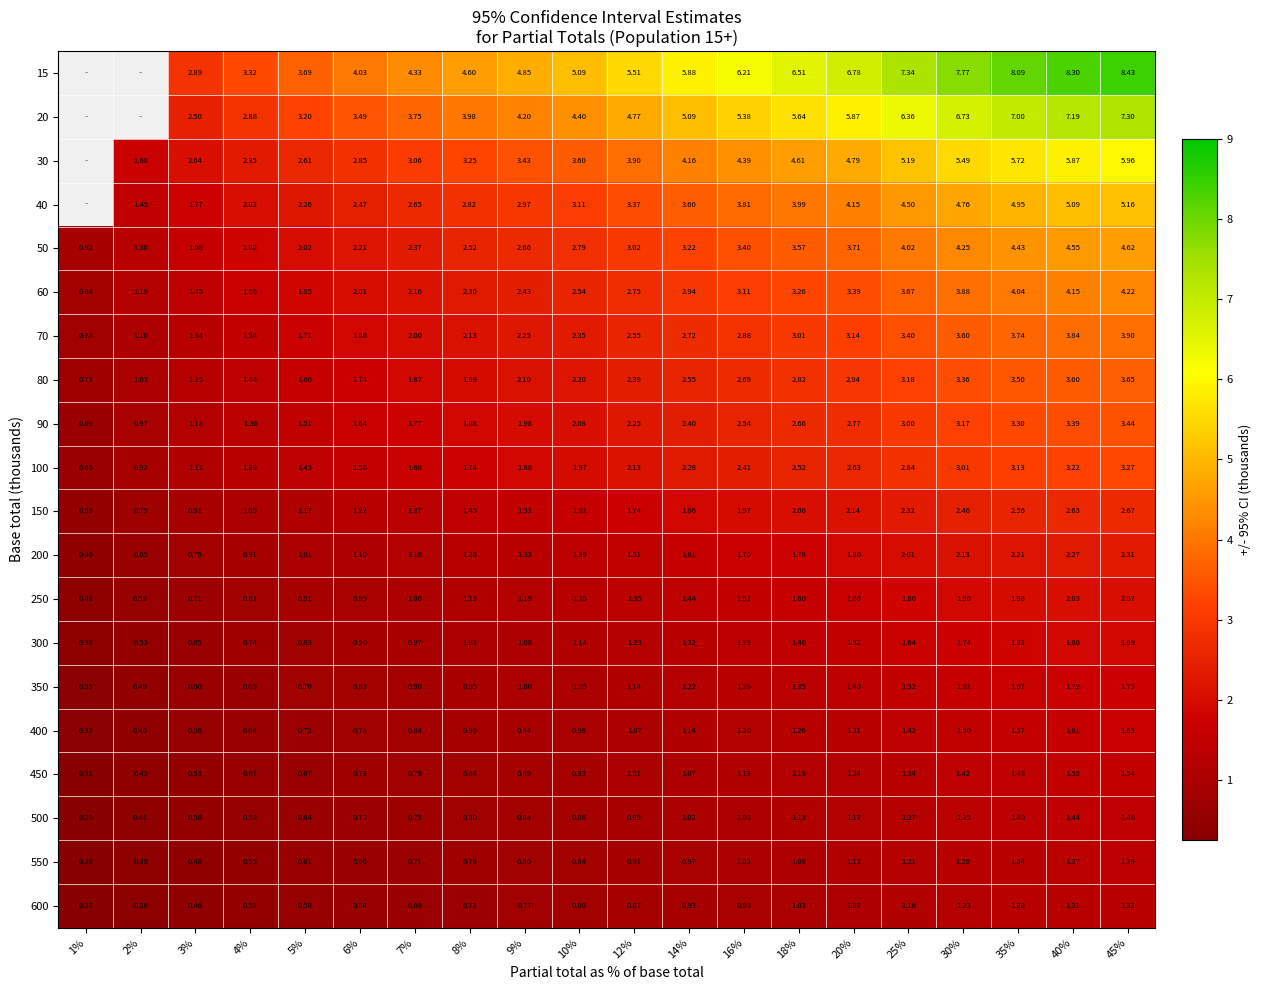

Is the value of 40 at 25% greater than the value of 70 at 12%?

Yes